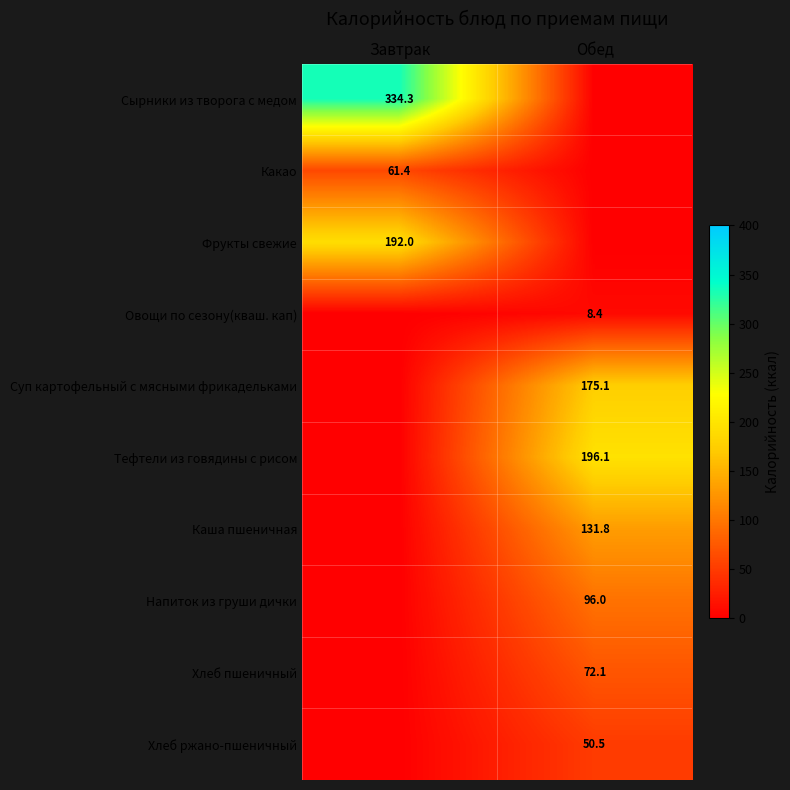

The Тефтели из говядины с рисом series shows 320.8 at Обед. True or false?

False